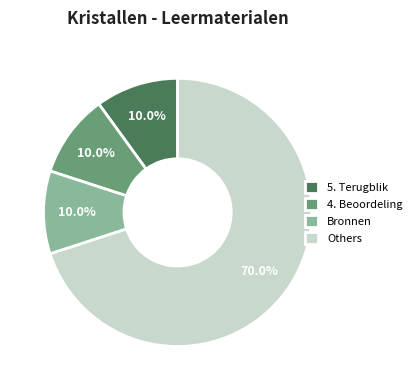

To the nearest percent, what percentage of the pie is 5. Terugblik?

10%